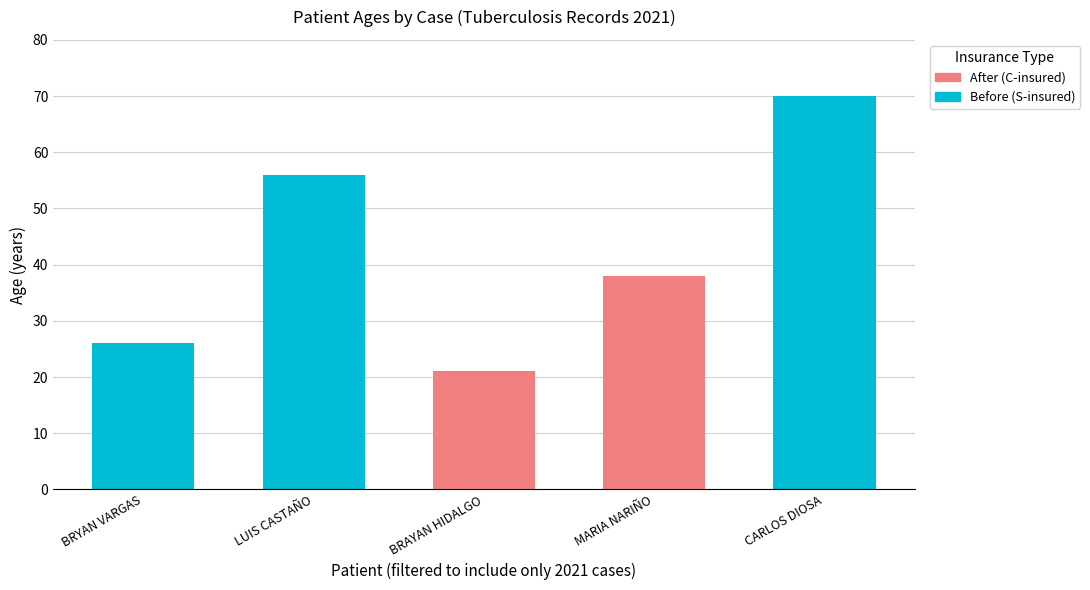

The value at MARIA NARIÑO is 8. True or false?

False